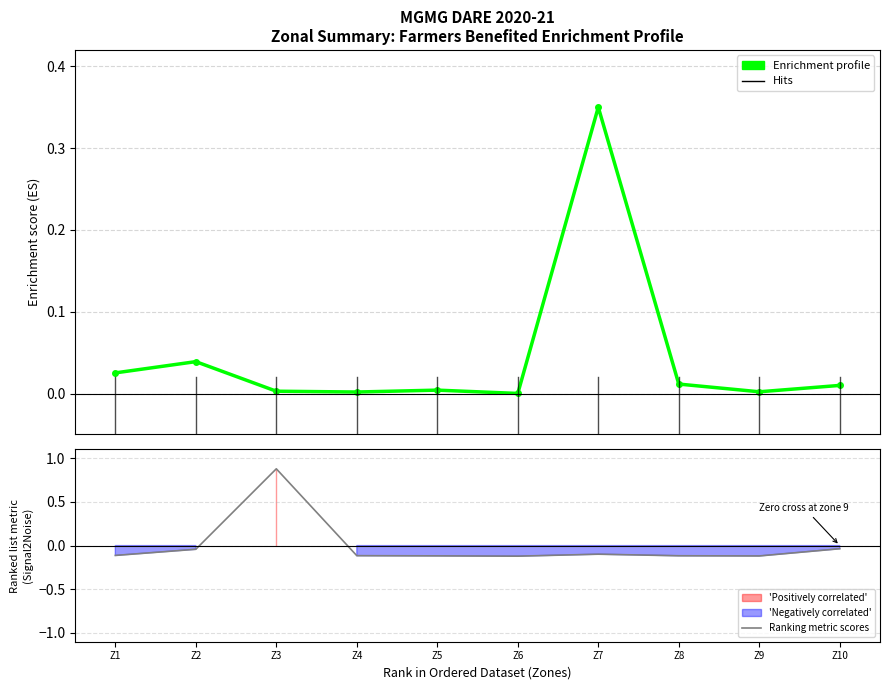

Is the value of Ranking metric scores at Z3 greater than the value of Enrichment profile at Z10?

Yes